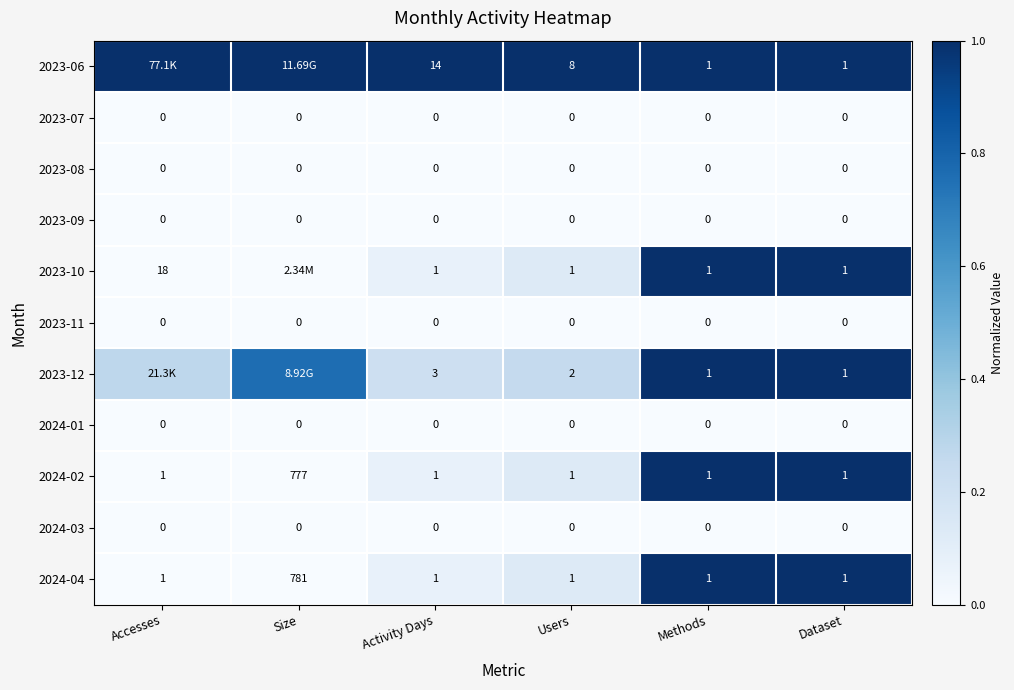

True or false: 2024-04 has a value of 1.0 at Methods.

True